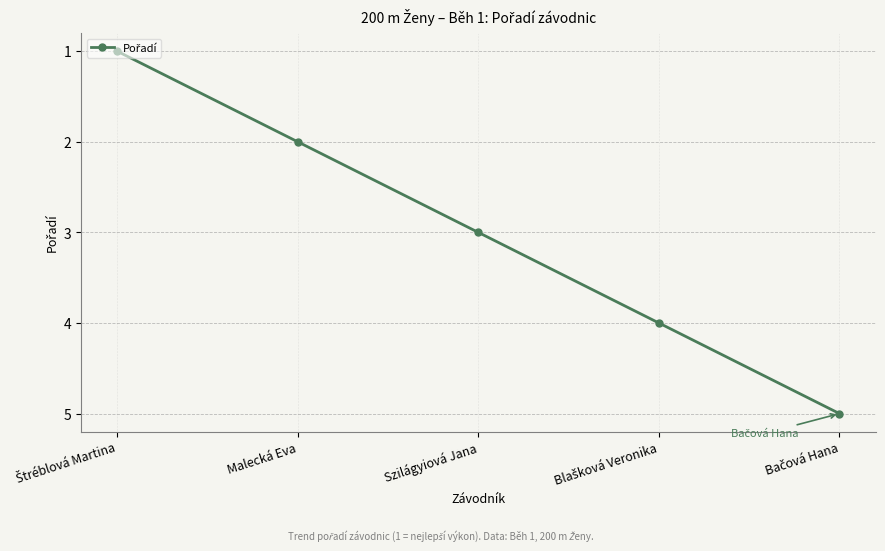

Reading left to right, extract all data points from this chart.

1	2	3	4	5